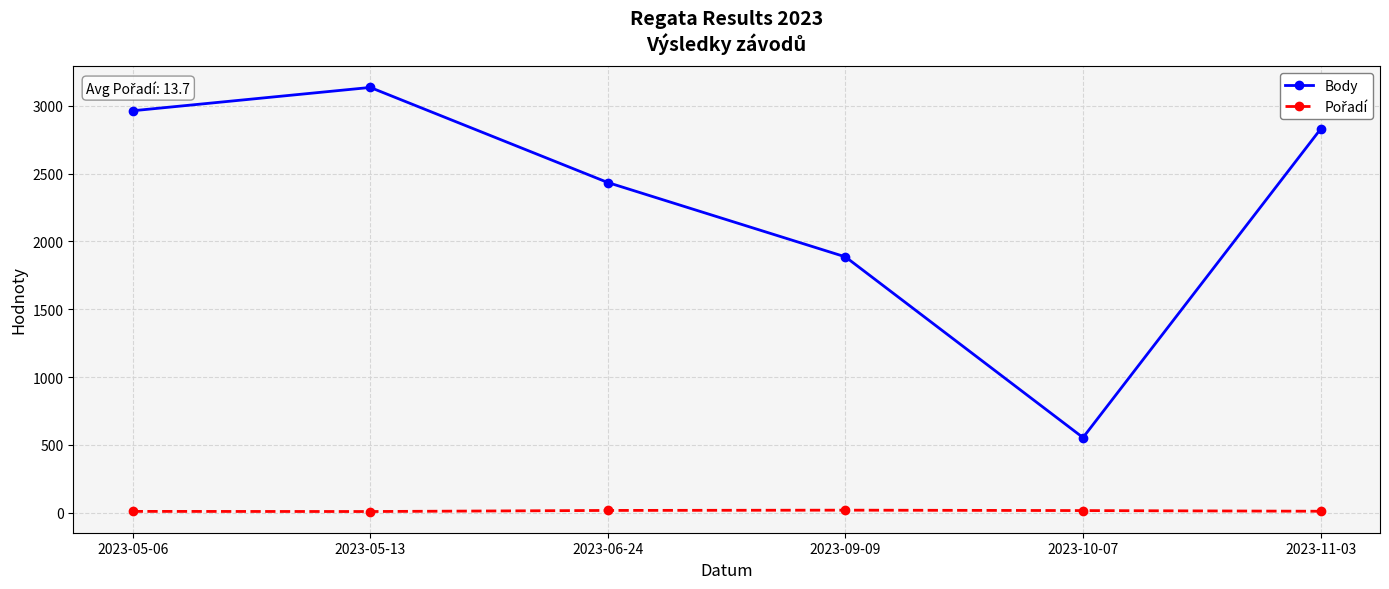

Where is the first local minimum for Body?

2023-10-07